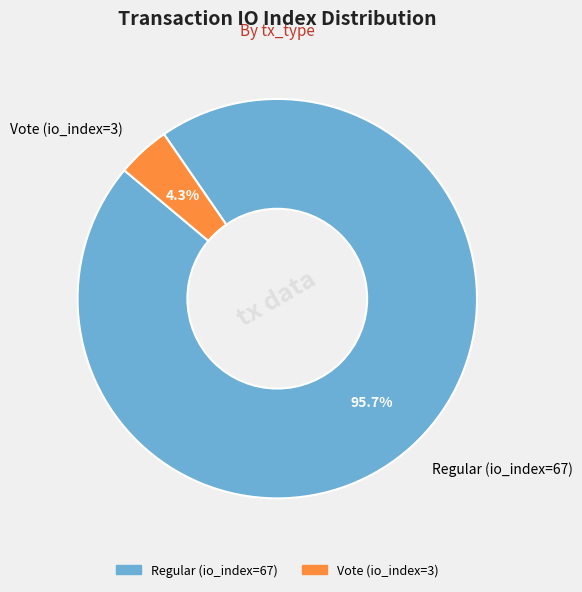

How many segments does this pie chart have?

2